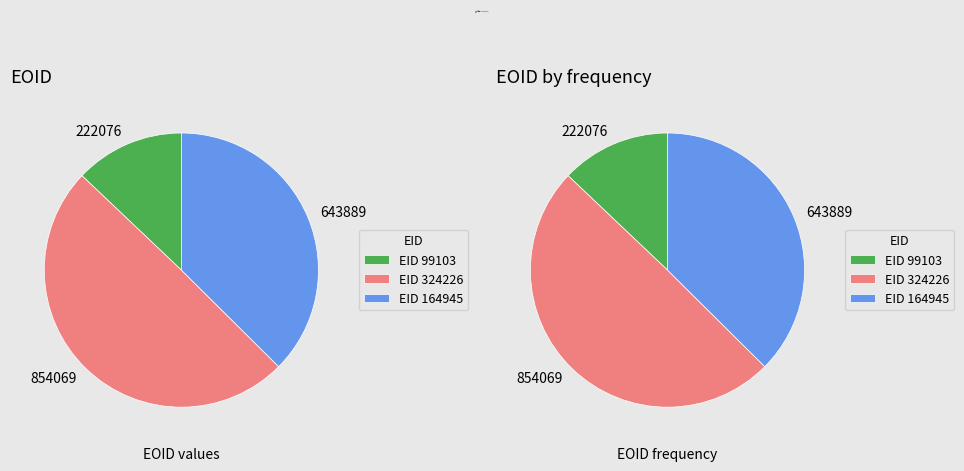

To the nearest percent, what portion does 164945 represent?

37%